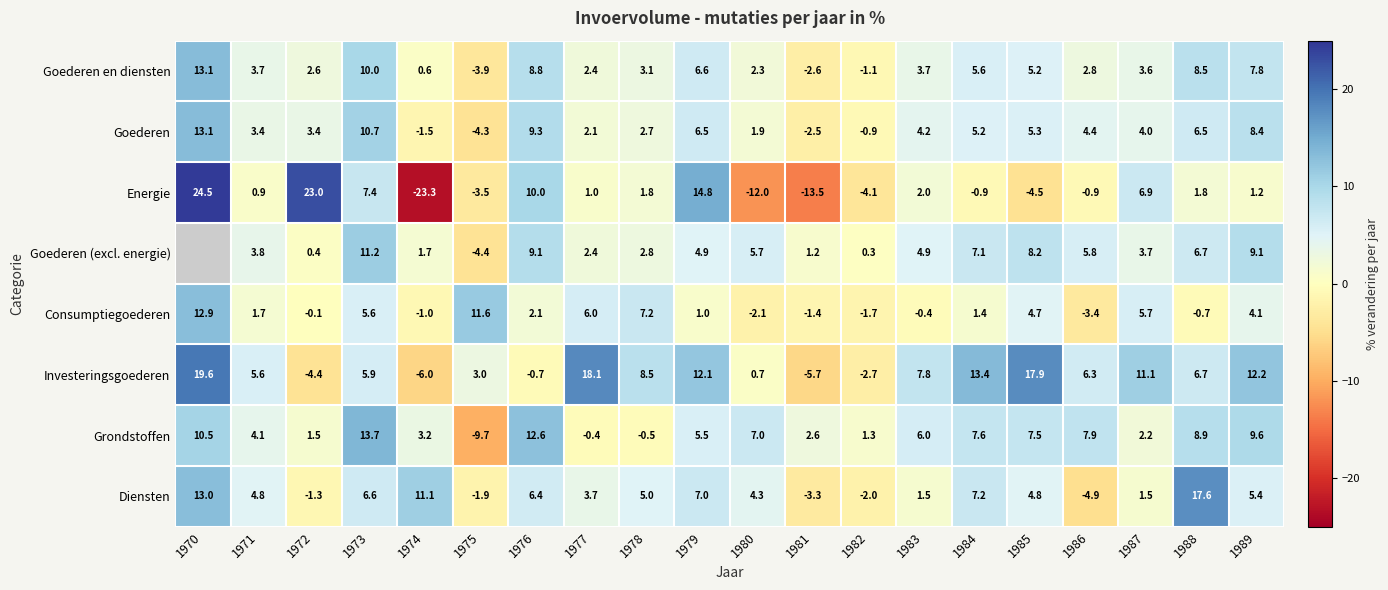

Which has a higher value, 1985 or 1970?

1970